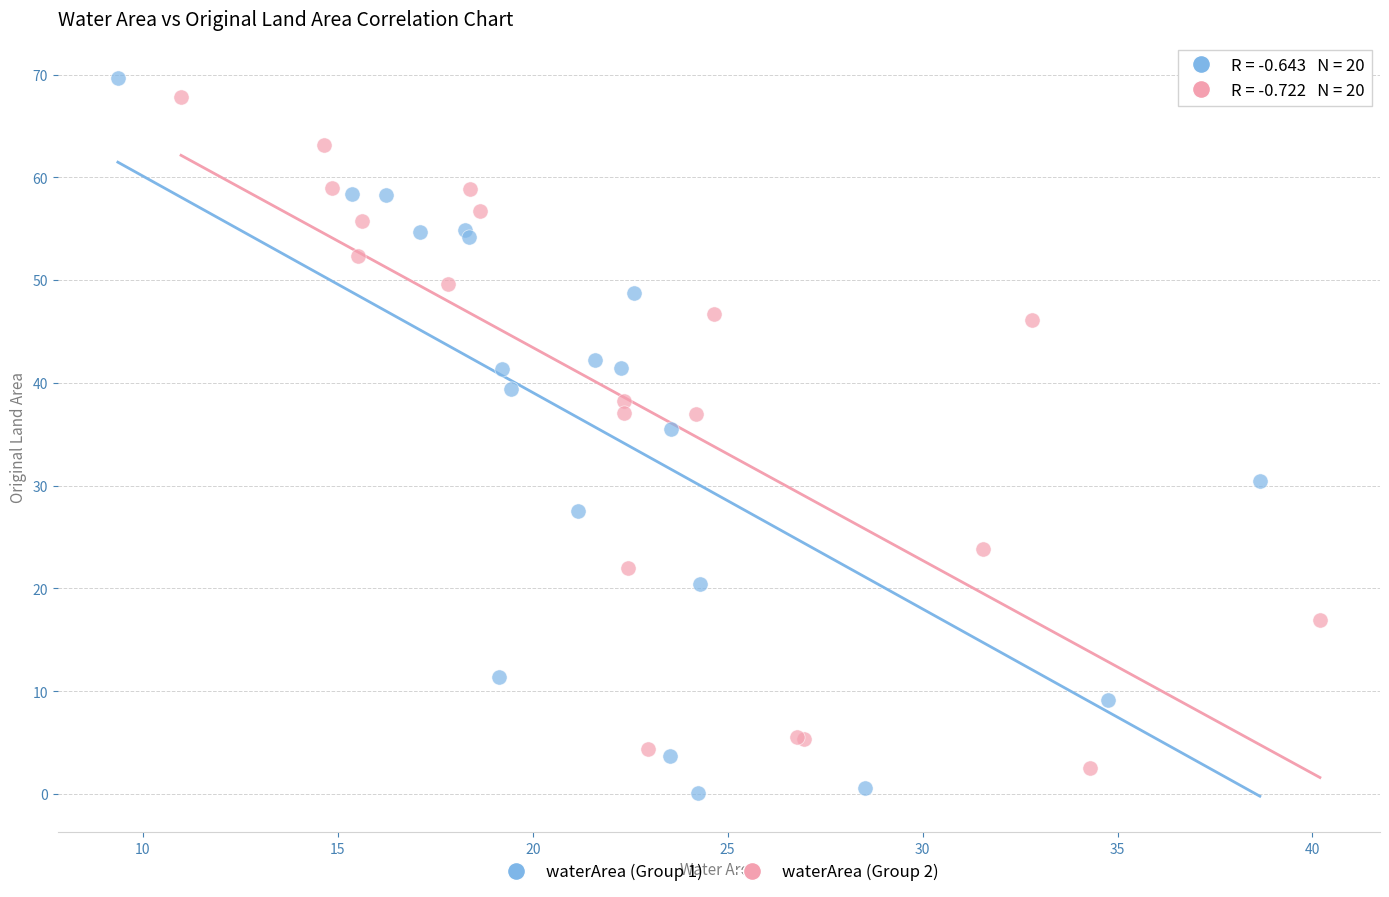

Which series has the largest Y range (max minus min)?

waterArea (Group 1)